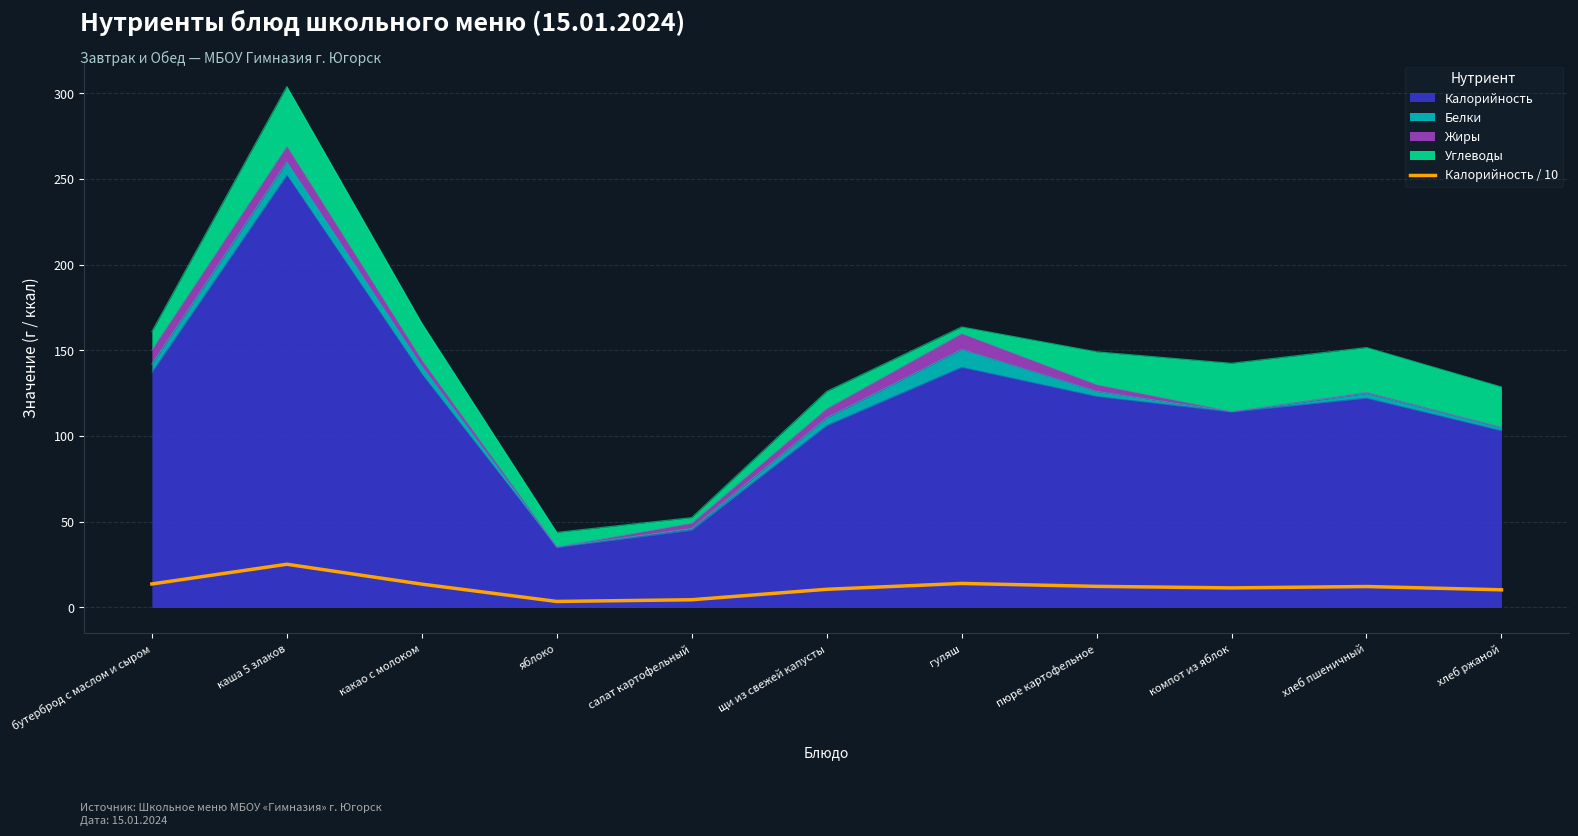

At which label does the data first exceed 12?

бутерброд с маслом и сыром